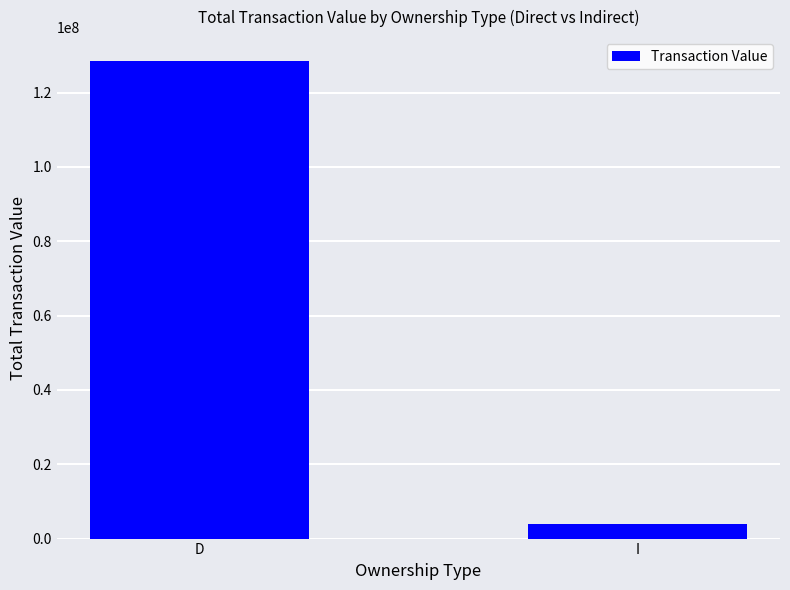

What position from the left is I?

2